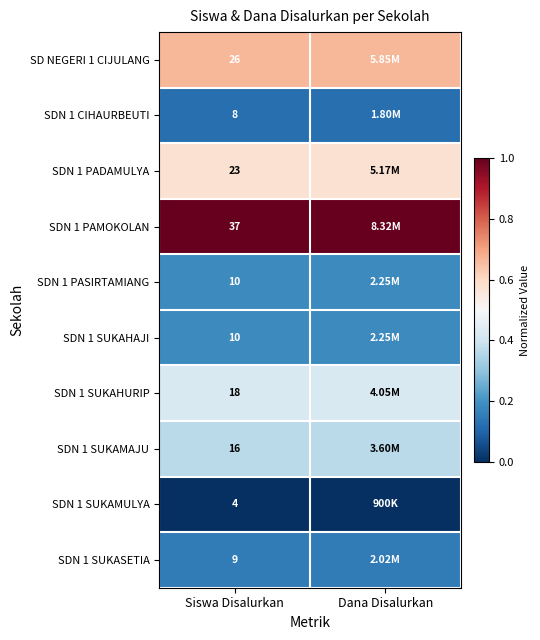

At Siswa Disalurkan, list the series in order from smallest to largest.

SDN 1 SUKAMULYA, SDN 1 CIHAURBEUTI, SDN 1 SUKASETIA, SDN 1 PASIRTAMIANG, SDN 1 SUKAHAJI, SDN 1 SUKAMAJU, SDN 1 SUKAHURIP, SDN 1 PADAMULYA, SD NEGERI 1 CIJULANG, SDN 1 PAMOKOLAN